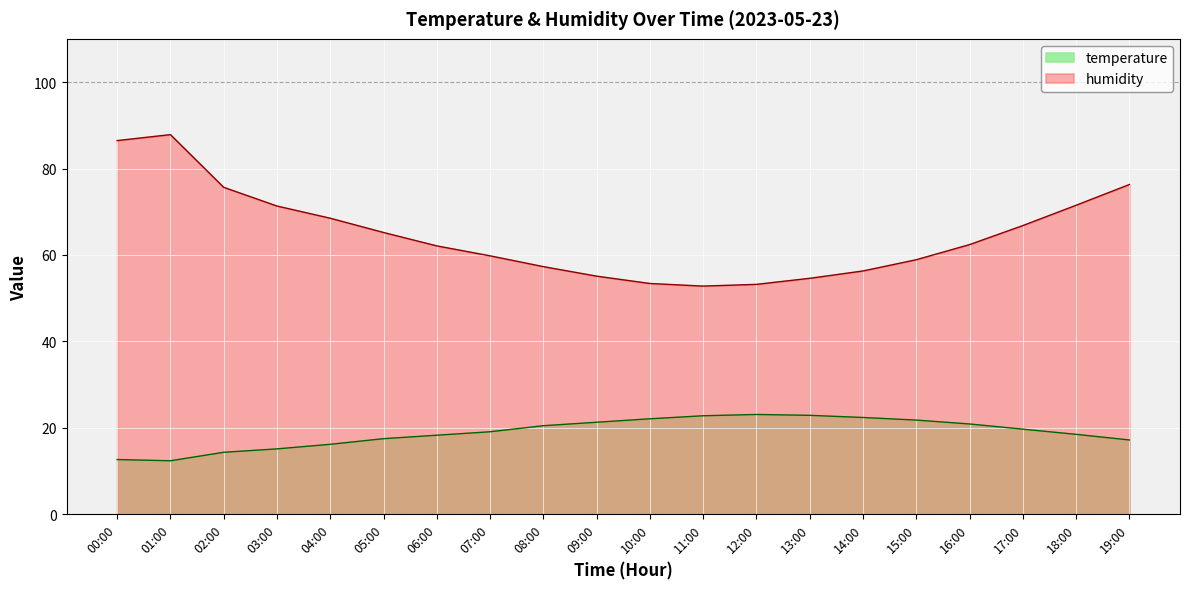

What is the value of the temperature point at the 14th from the left?

22.9